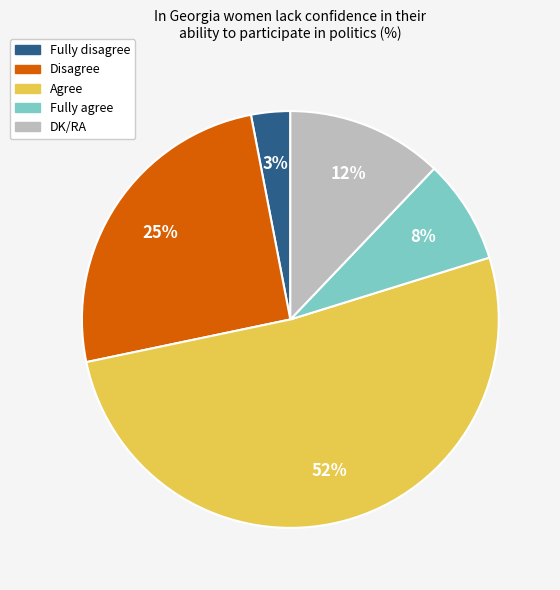

Count the number of slices in the pie.

5